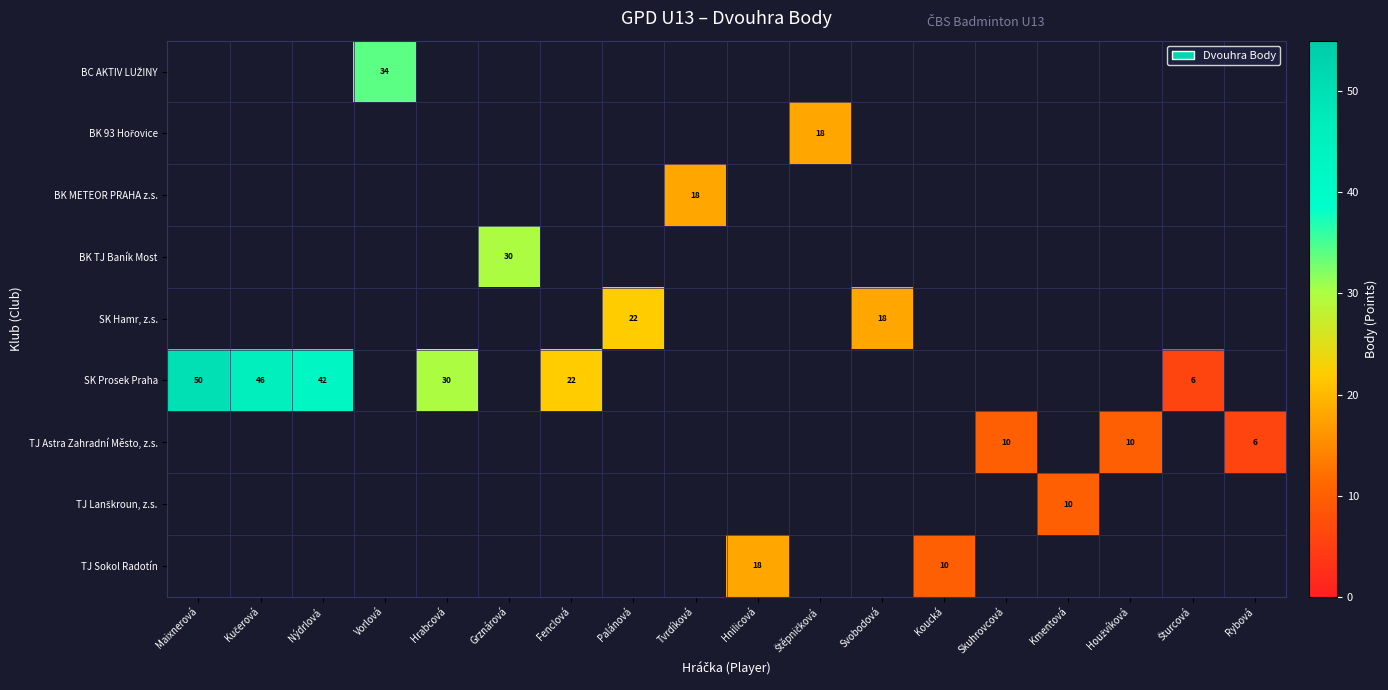

Which series has the widest spread of values?

SK Prosek Praha